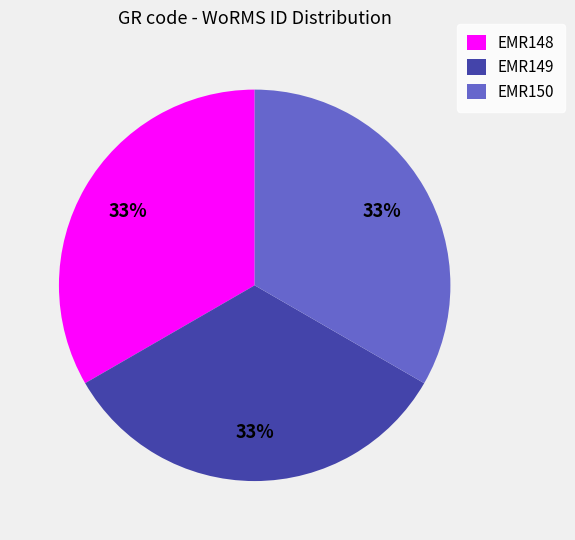

Combined, do EMR150 and EMR149 account for over 50%?

Yes